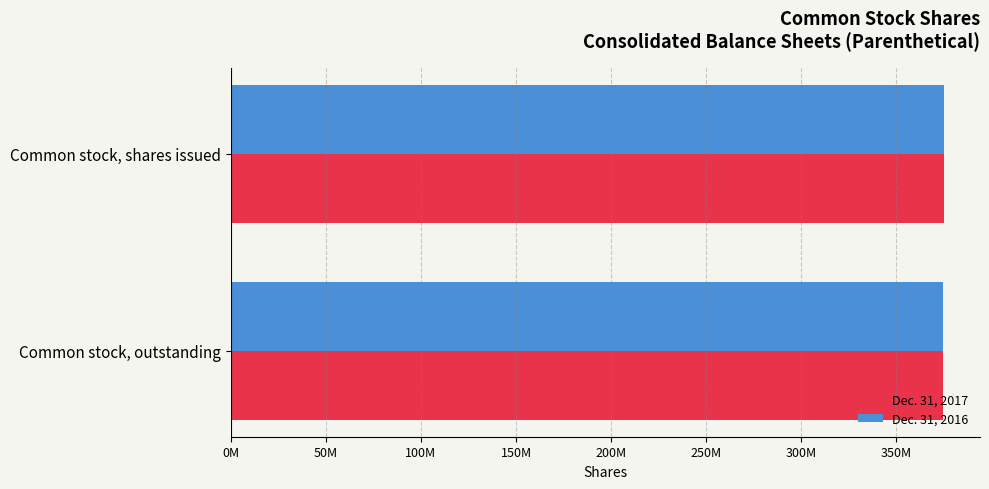

What is the sum of all Dec. 31, 2016 values?

749712126